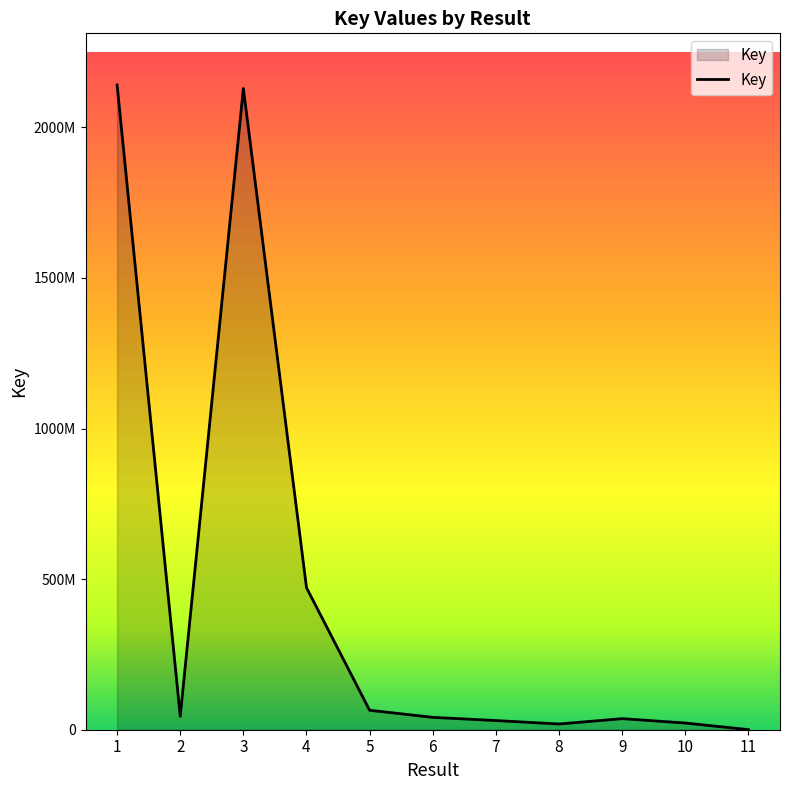

Does the chart display data point markers on the line(s)?

No